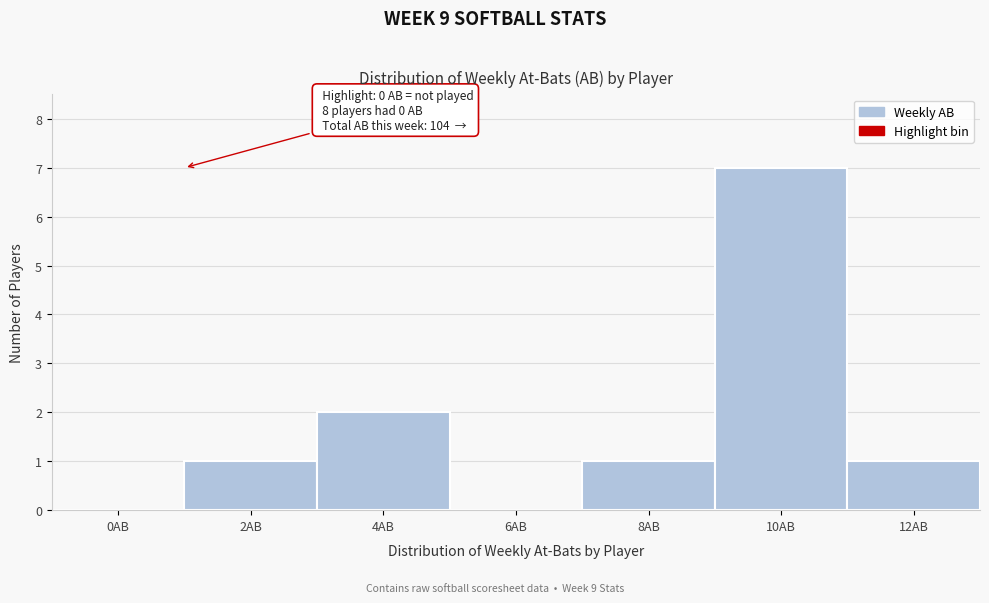

Reading left to right, extract all data points from this chart.

0AB=0	2AB=1	4AB=2	6AB=0	8AB=1	10AB=7	12AB=1